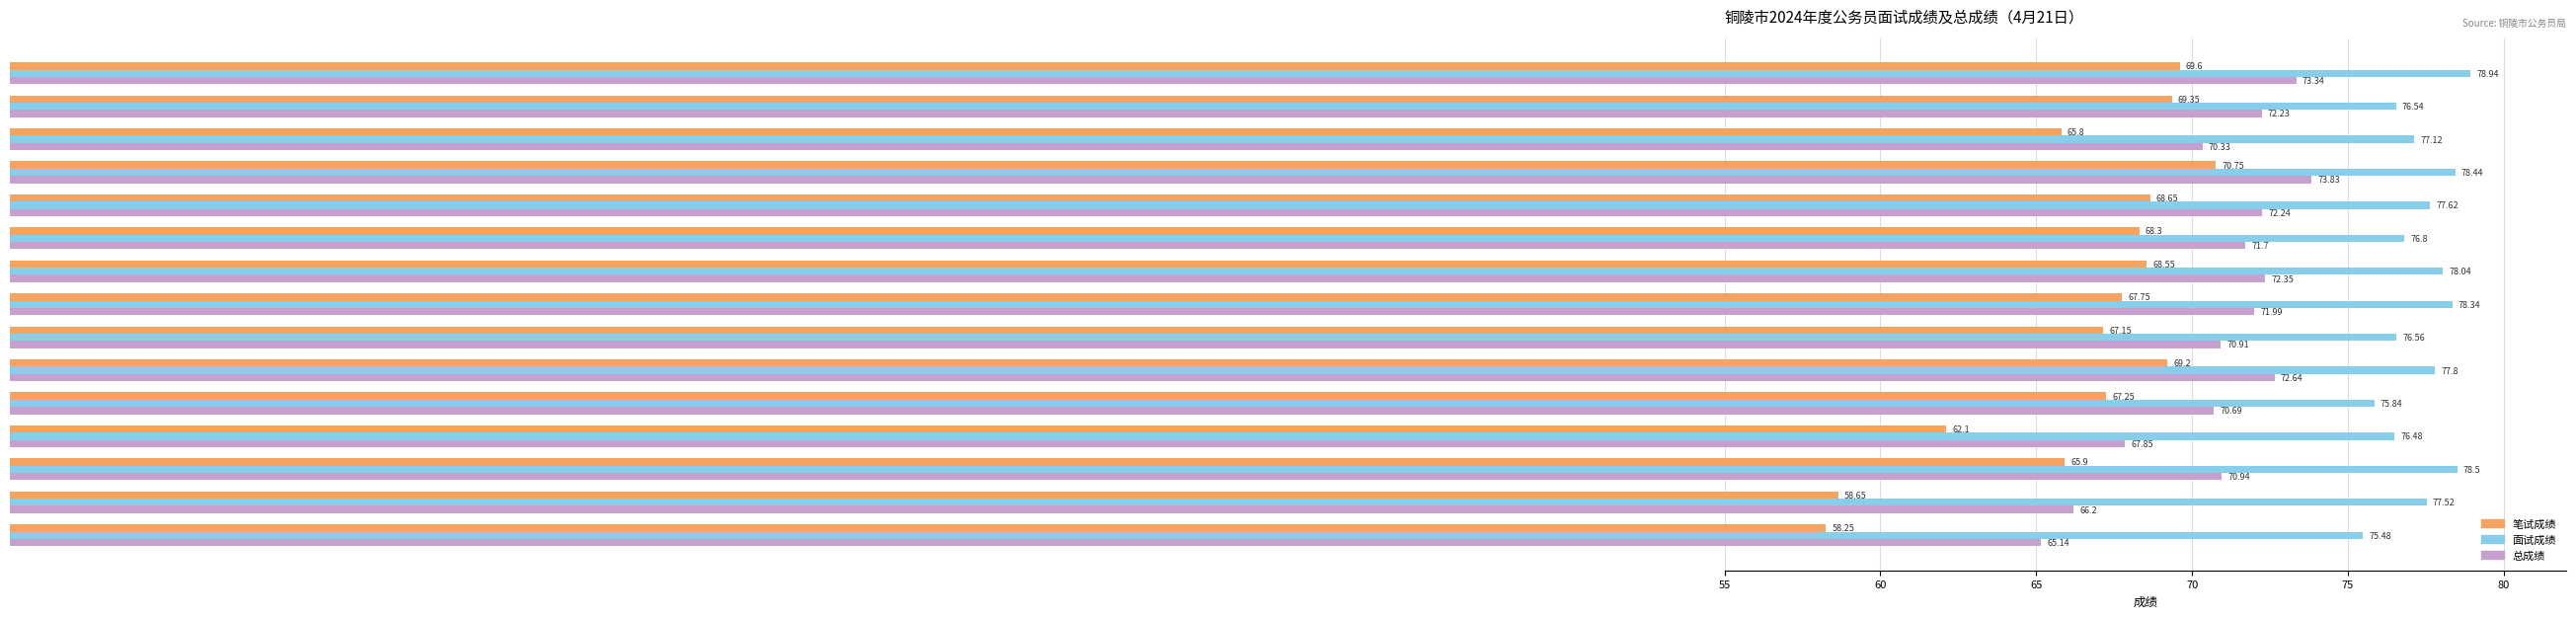

What is the sum of the 面试成绩 values at 140102-1 and 140103-3?

153.3